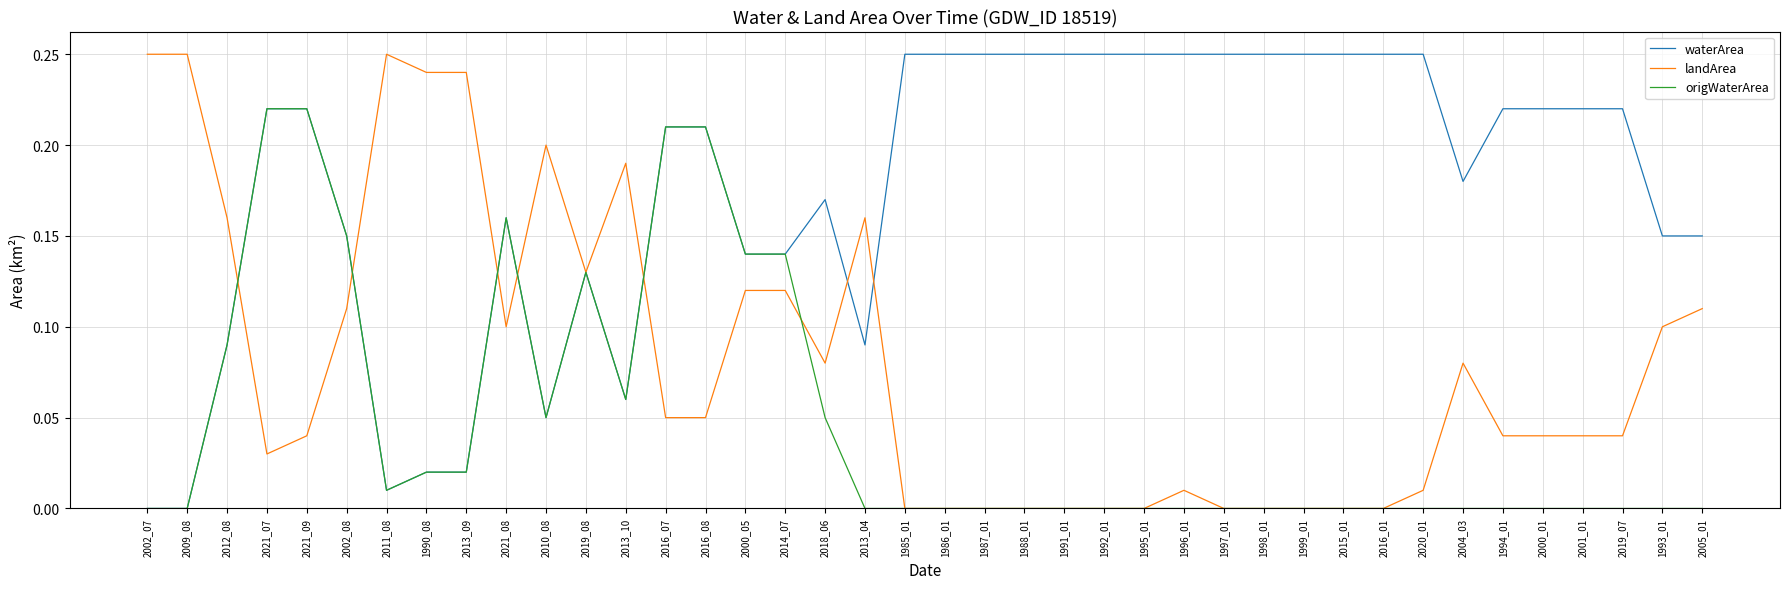

Which series has the largest total across all categories?

waterArea